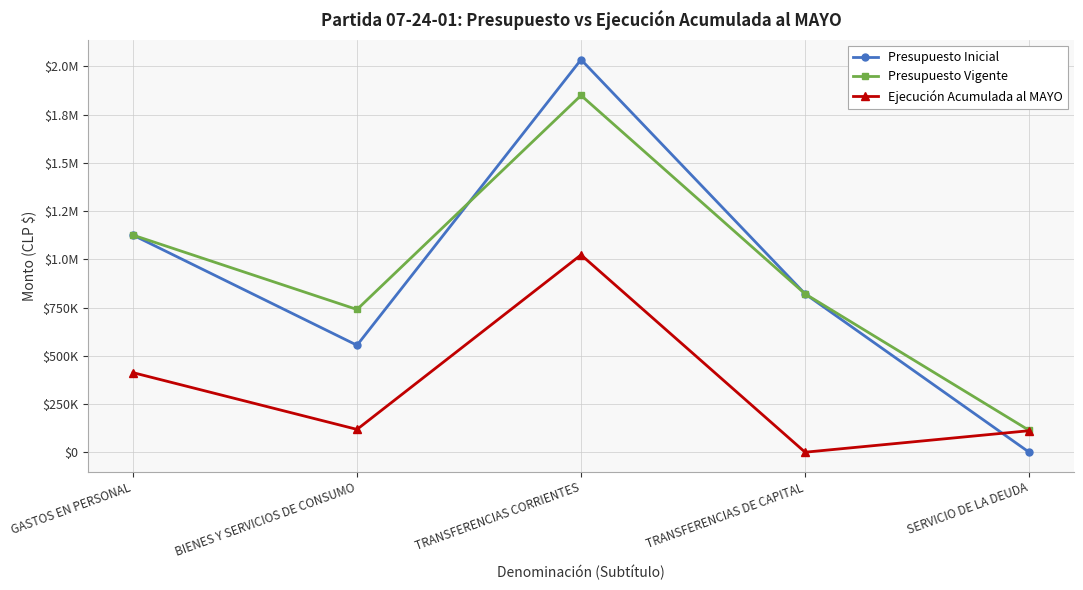

What are all the series names shown in the legend?

Presupuesto Inicial, Presupuesto Vigente, Ejecución Acumulada al MAYO